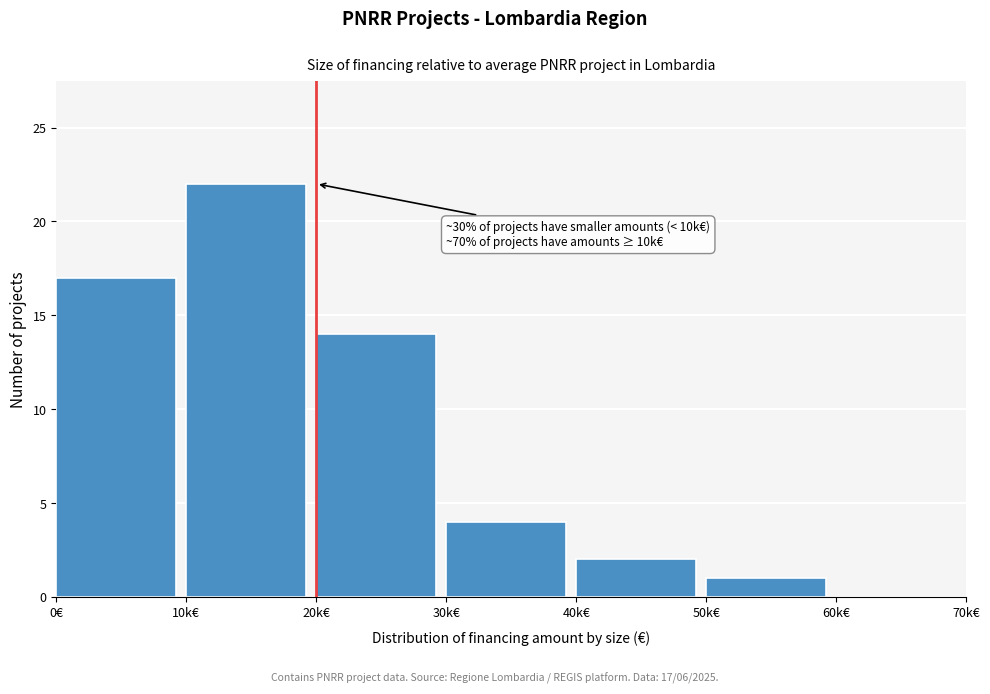

Reading right to left, list all the values displayed in this chart.

60k€=0	50k€=1	40k€=2	30k€=4	20k€=14	10k€=22	0€=17